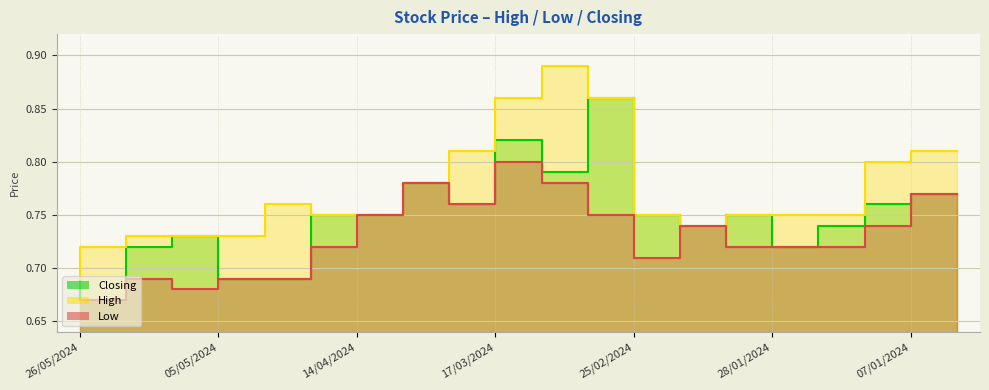

At which label does Closing reach its minimum?

19/05/2024